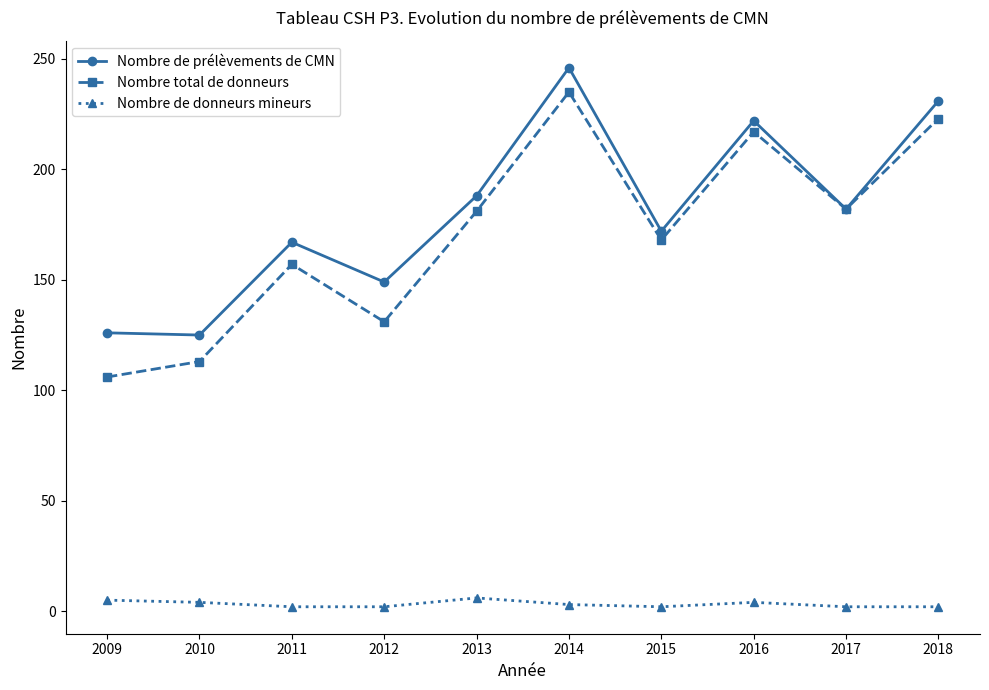

What is the total value across all series at 2011?

326